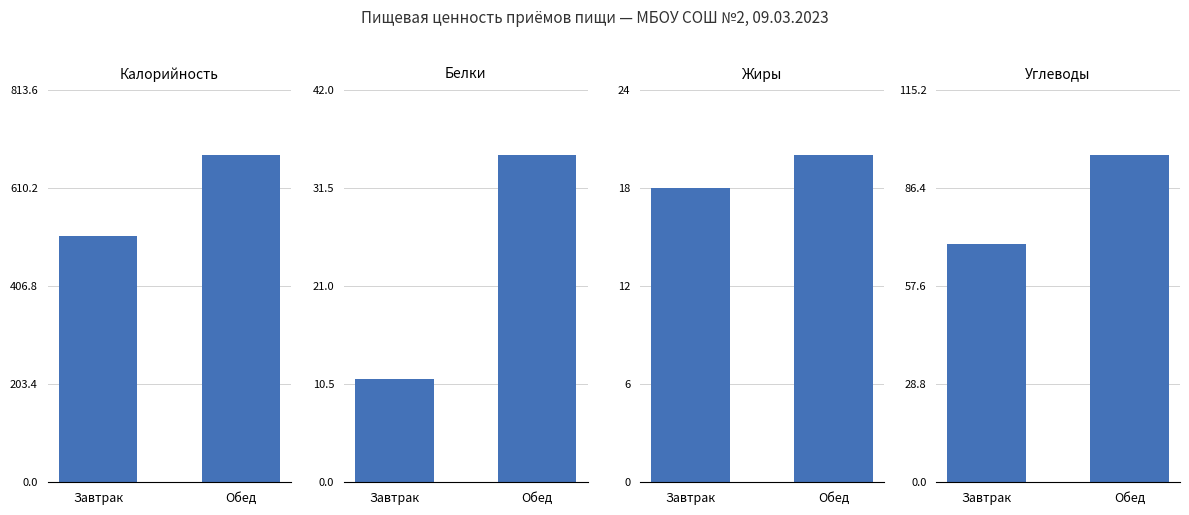

List the series in order of their peak value, highest first.

Калорийность, Углеводы, Белки, Жиры